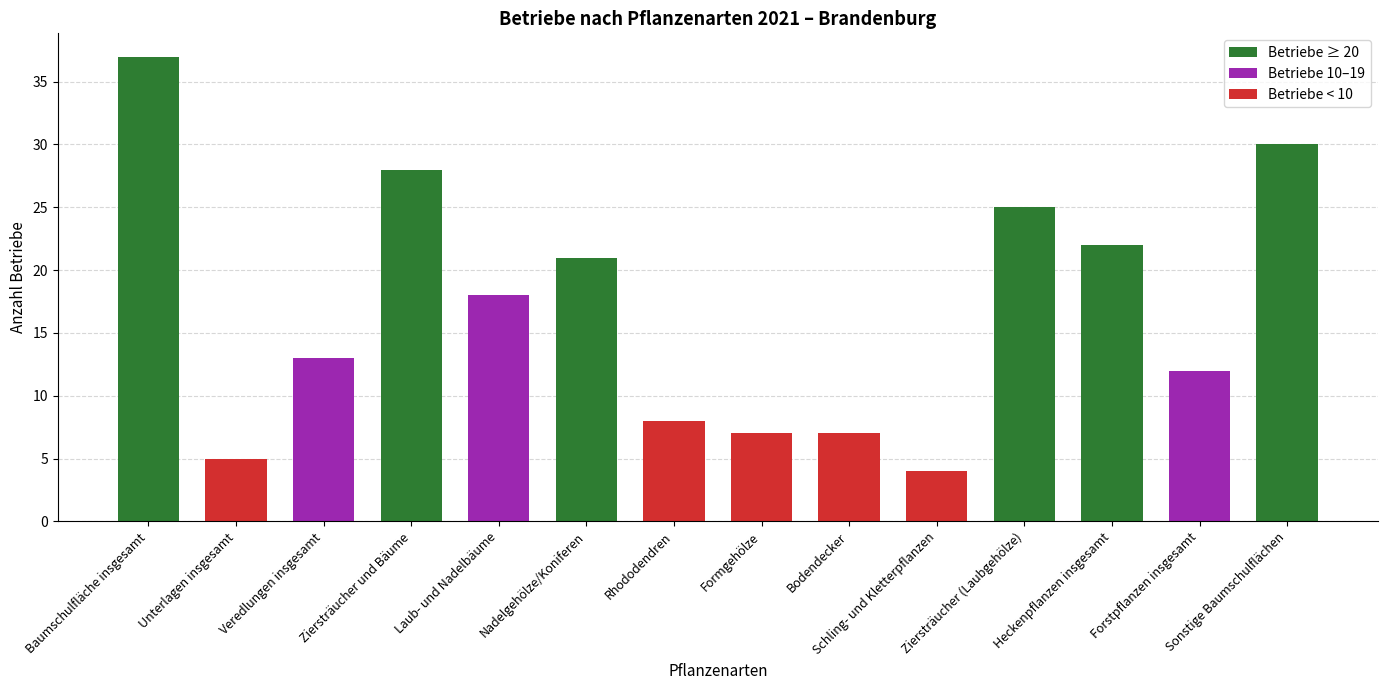

Which category has the lowest value across all series?

Schling- und Kletterpflanzen